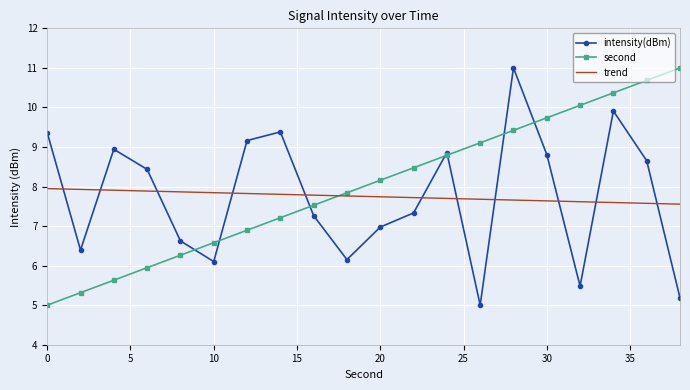

True or false: trend and intensity(dBm) cross at least once.

True